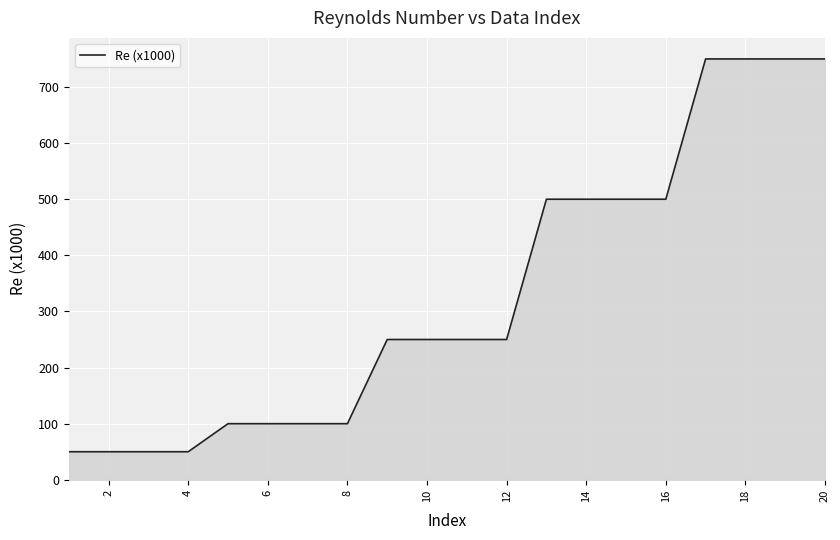

What is the maximum value shown in the chart?

750